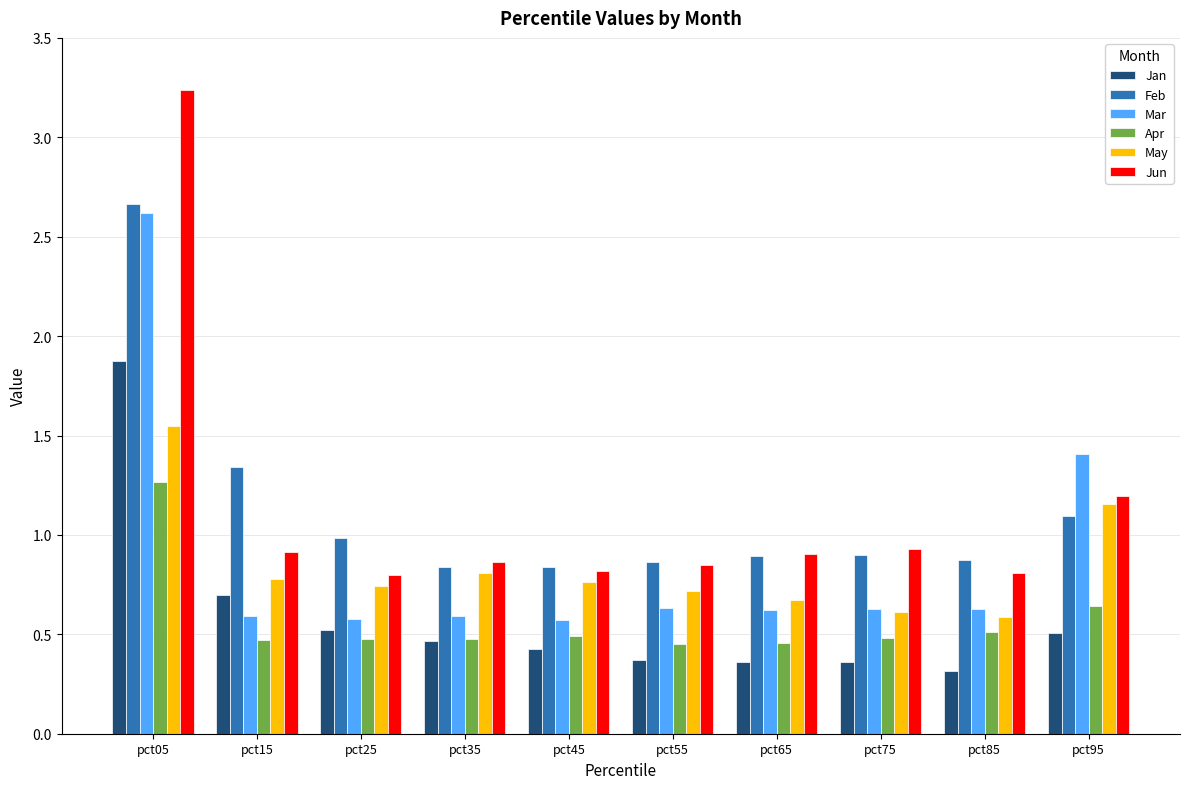

Rank the series by their maximum value, from lowest to highest.

Apr, May, Jan, Mar, Feb, Jun